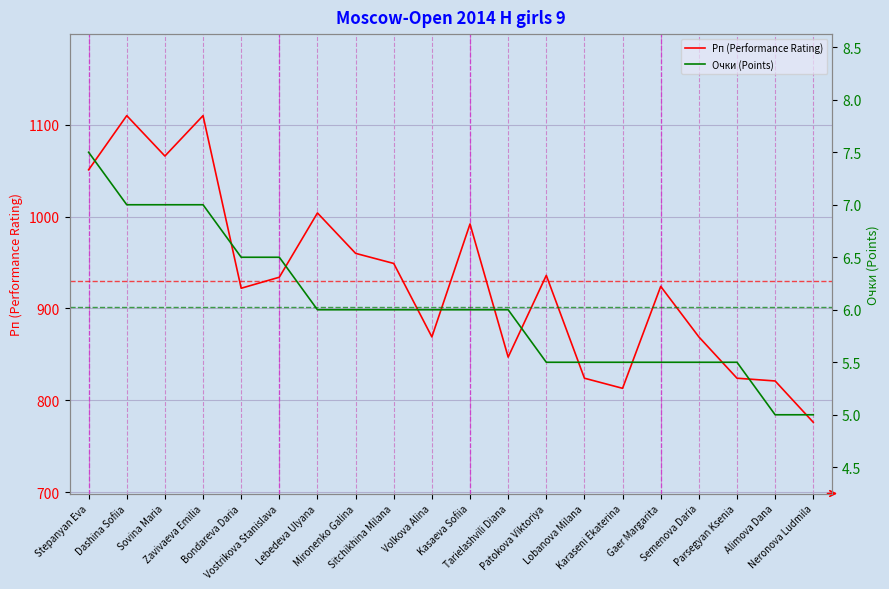

Rank the series by their average value, from lowest to highest.

Очки (Points), Рп (Performance Rating)